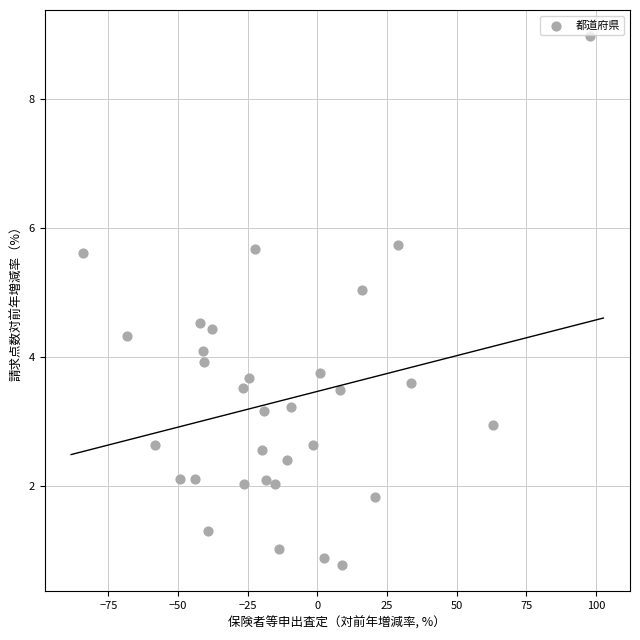

Count the number of points in this scatter plot.

32